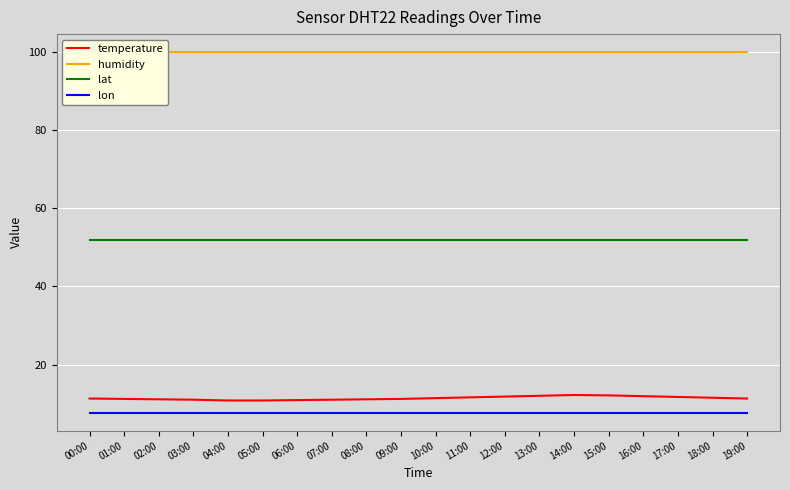

Is it true that humidity equals 178.5 at 17:00?

False